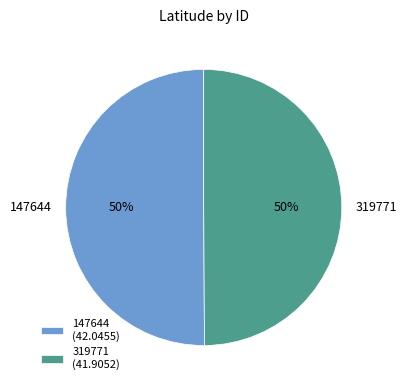

Approximately how many times larger is the value at 319771 compared to 147644?

1.0